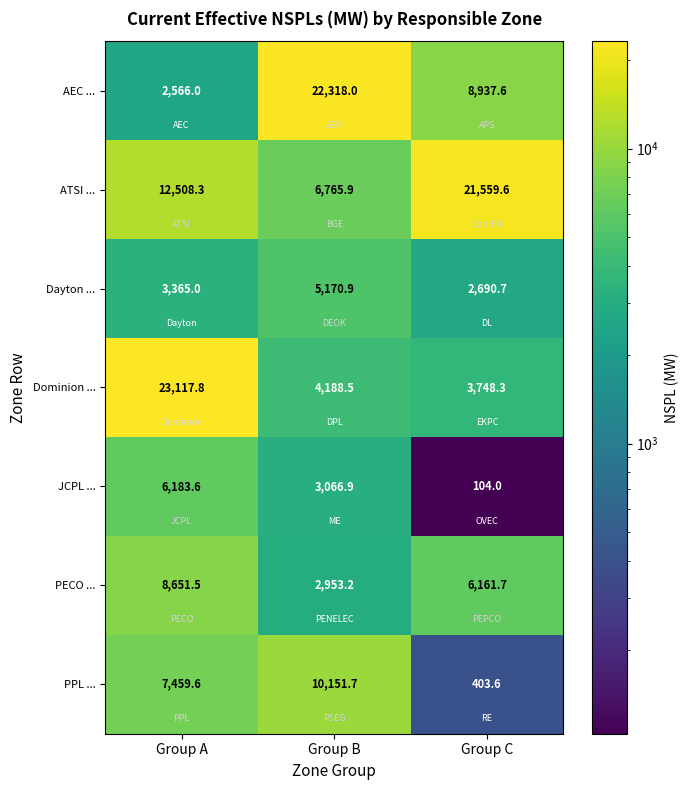

Between Group A and Group B, which series saw the biggest shift?

AEC ...